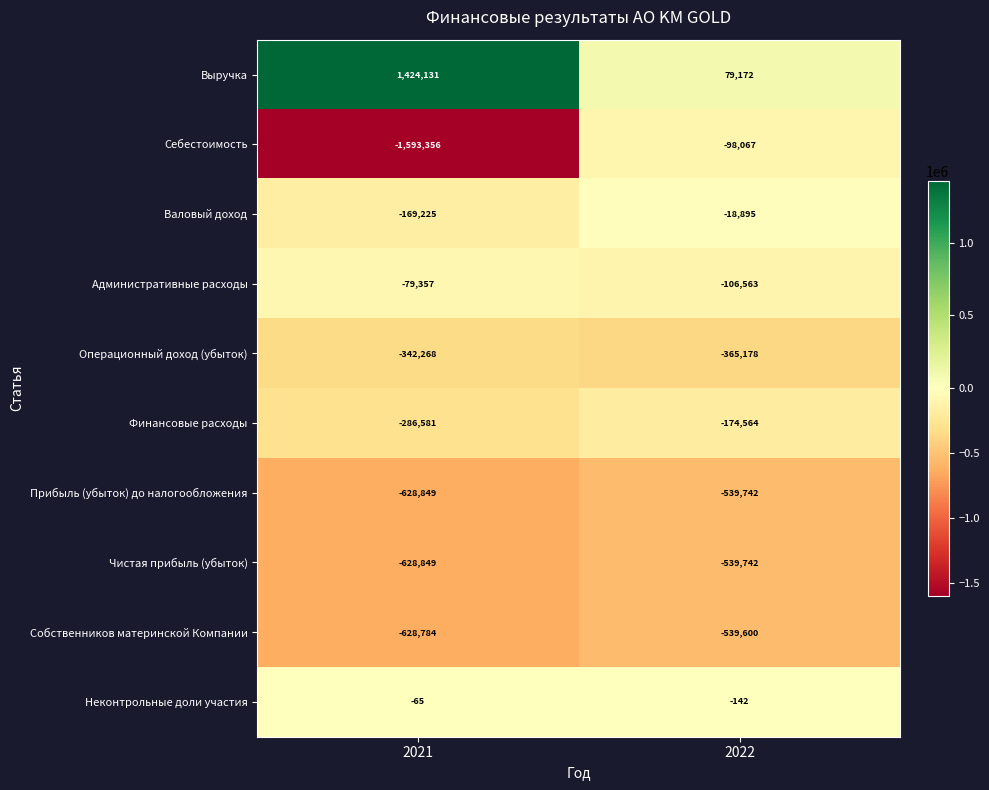

What value does the Чистая прибыль (убыток) series have at 2021, to the nearest 50?

-628850